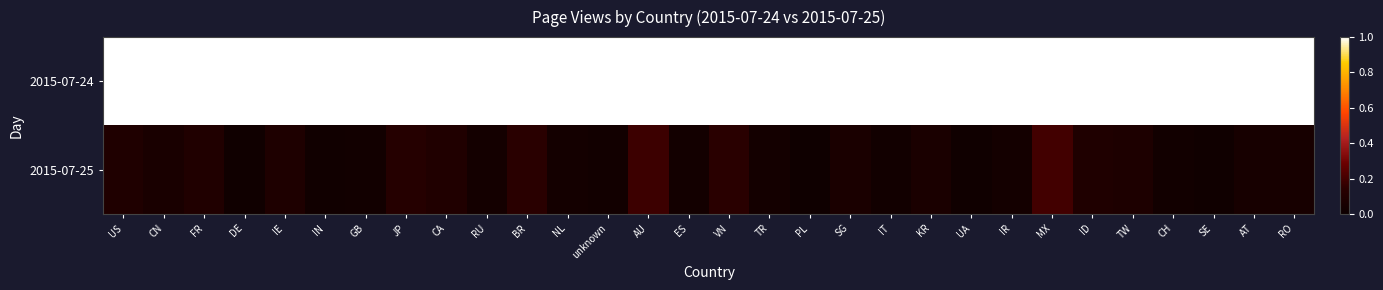

At RU, list the series in order from largest to smallest.

2015-07-24, 2015-07-25